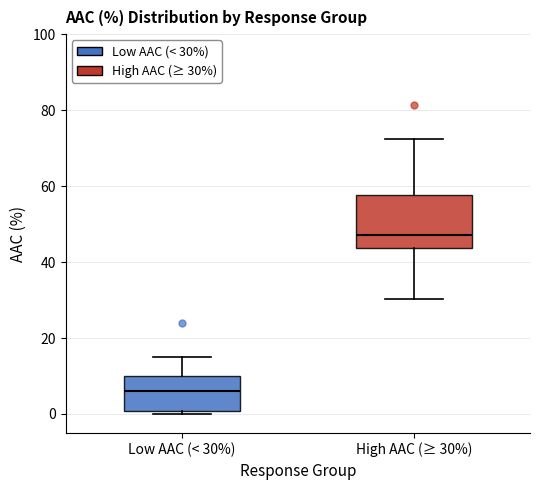

Reading left to right, read every box against the y-axis: the position of its median line, the range the box covers, and the ends of its whiskers. The values are not printed on the chart, so give them approximately, as read against the axis.

Low AAC (< 30%): median 6, box 0 to 10, whiskers 0 (just below the box's lower edge) to 16
High AAC (≥ 30%): median 48, box 44 to 58, whiskers 30 to 72